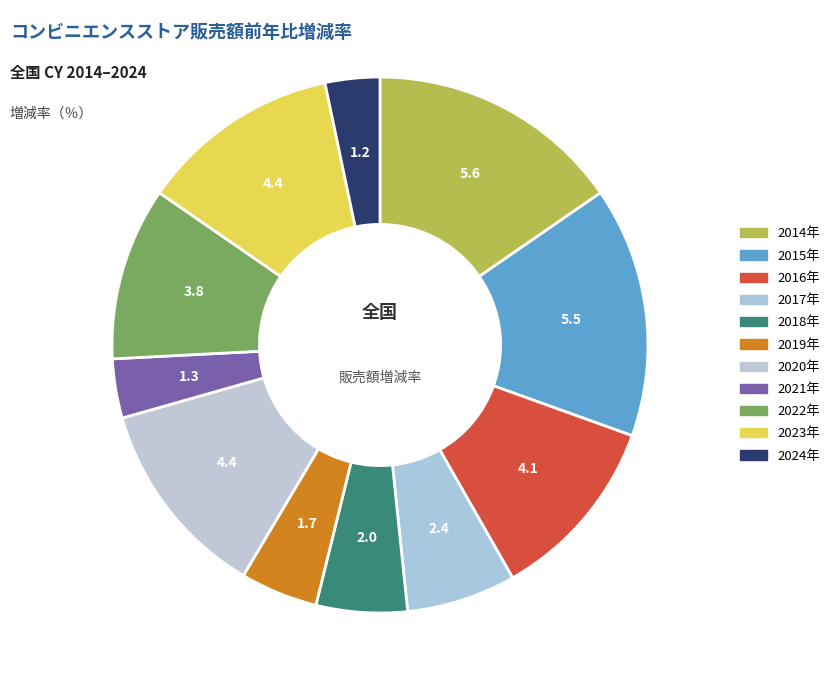

To the nearest percent, what is the difference between the 2015年 and 2020年 slice percentages?

3%